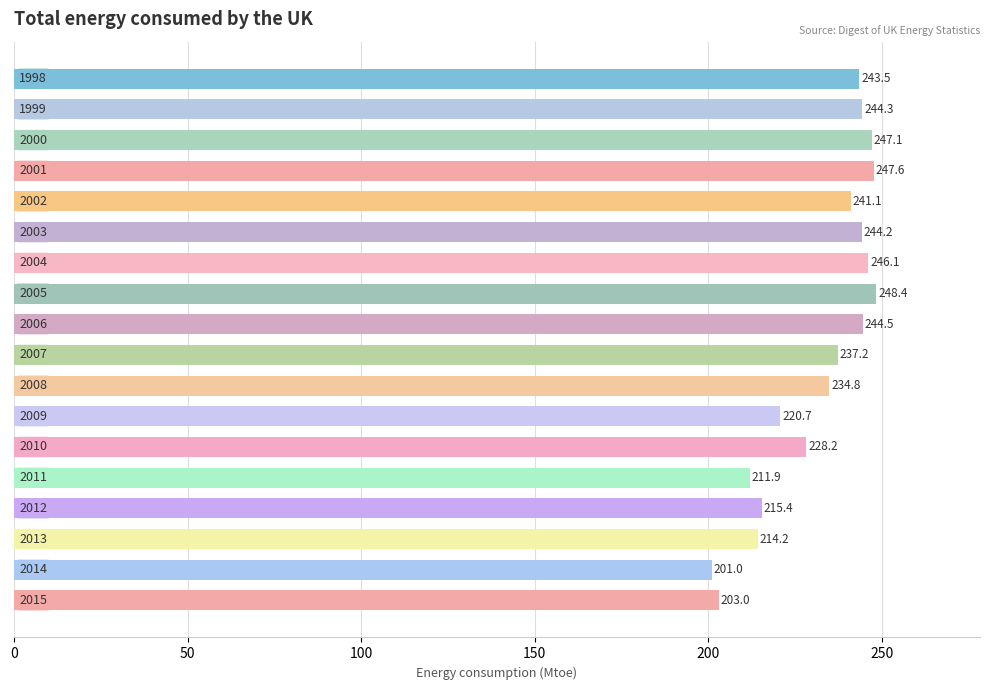

What is the value of the 18th bar from the top?

203.0